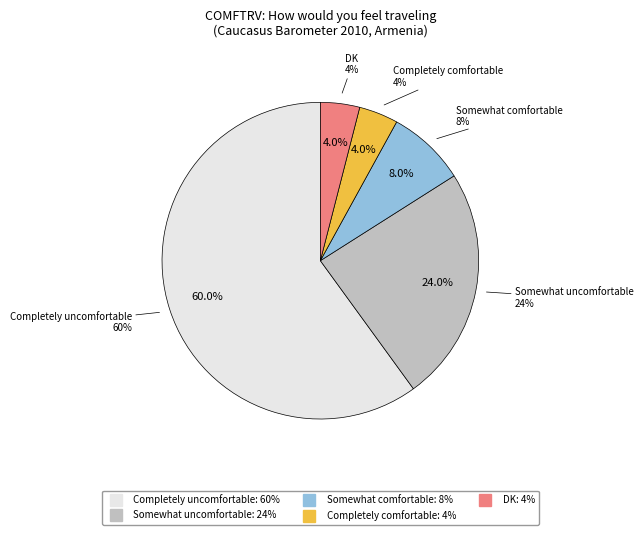

To the nearest percent, what is the average slice percentage?

20%